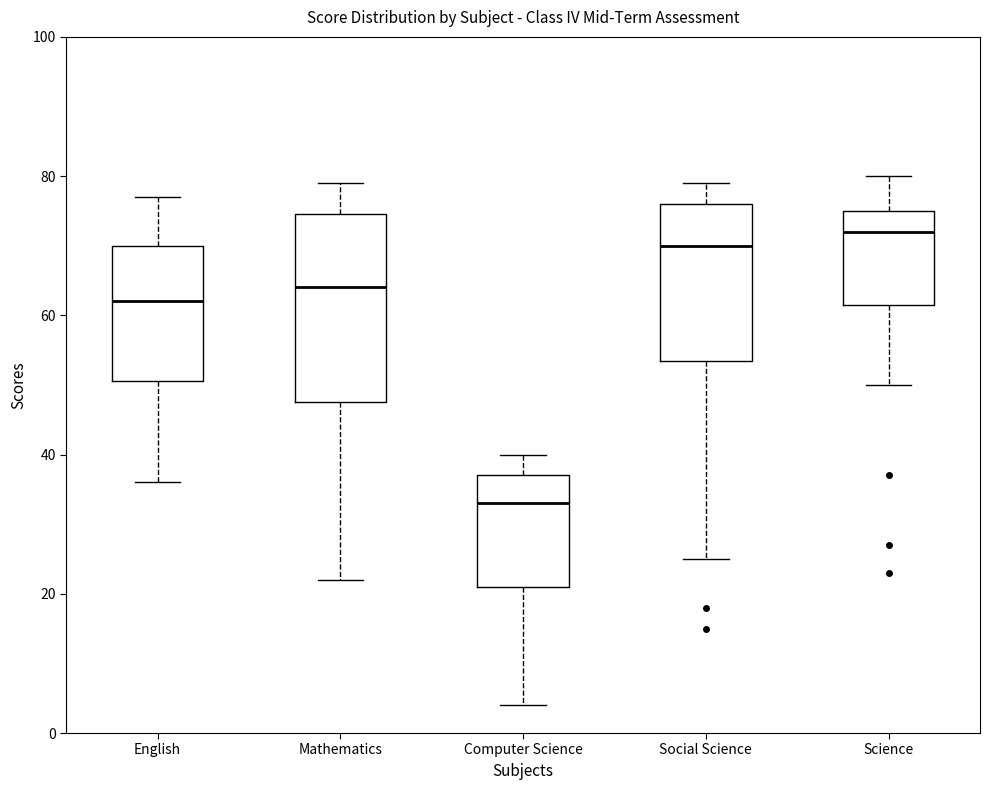

Which box's median line is the lowest?

Computer Science